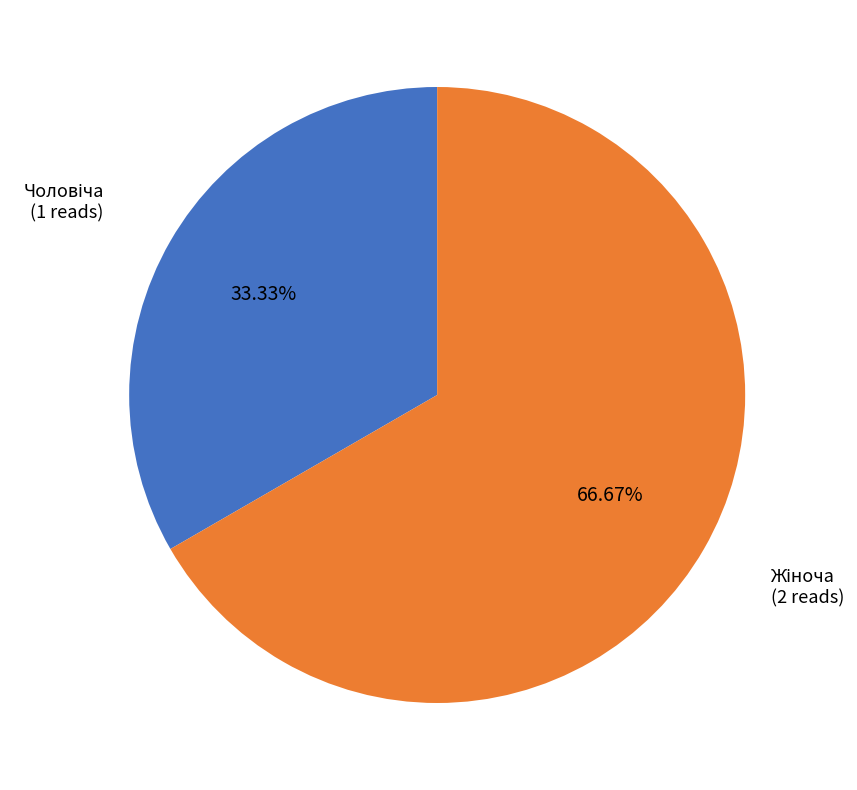

Is there a majority slice in this chart?

Yes